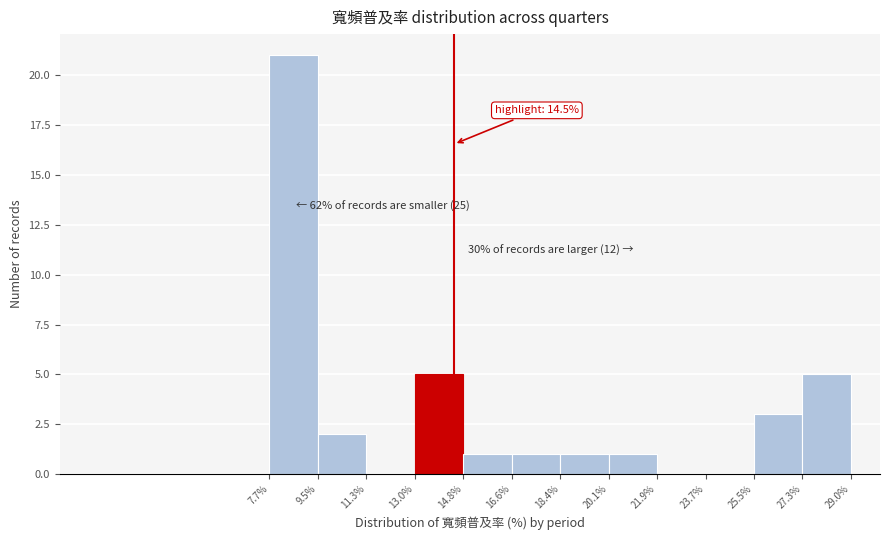

Over which range of the x-axis is the bar tallest?

7.7% to 9.5%